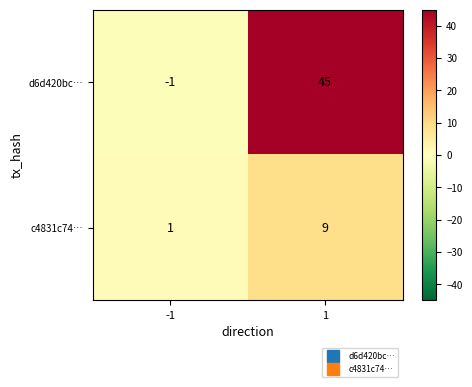

Reading right to left, list all the values displayed in this chart.

d6d420bc…: 45	-1
c4831c74…: 9	1